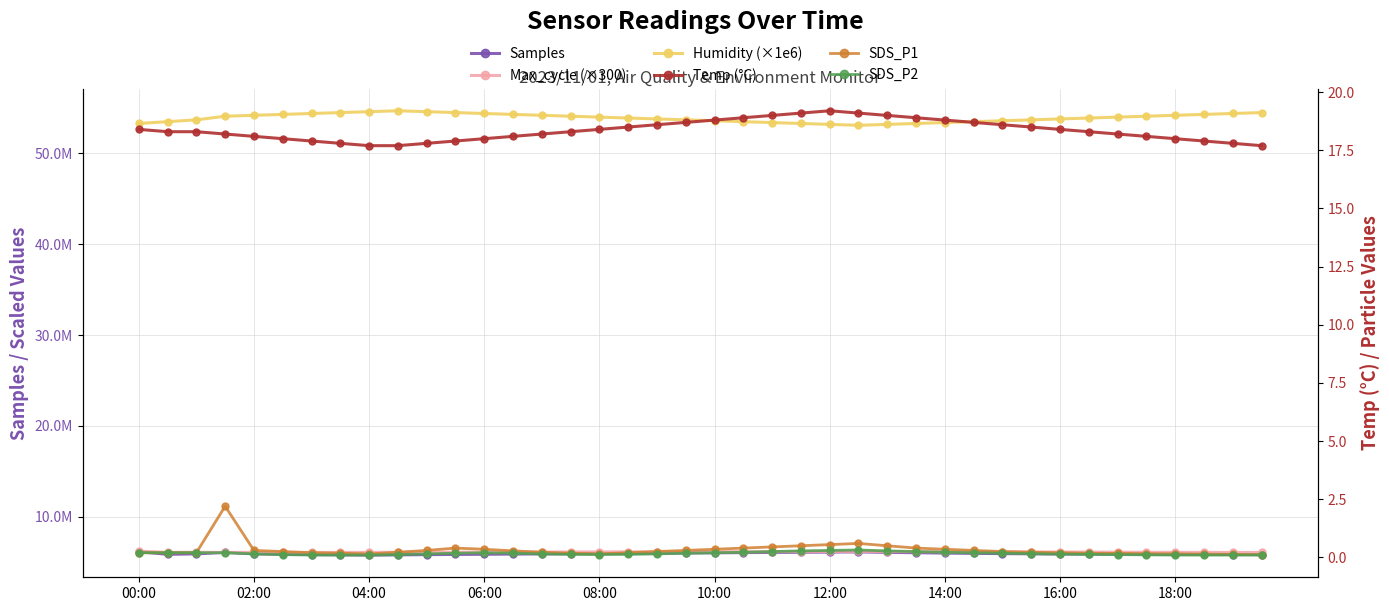

What is the difference between the second highest and minimum values in the Samples series?

350000.0